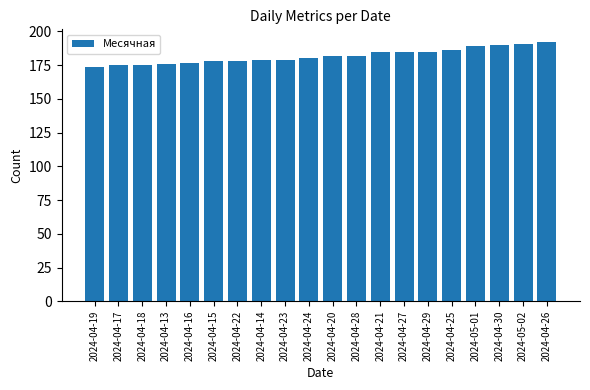

Reading right to left, what are all the values shown in this chart?

2024-04-26=192	2024-05-02=191	2024-04-30=190	2024-05-01=189	2024-04-25=186	2024-04-29=185	2024-04-27=185	2024-04-21=185	2024-04-28=182	2024-04-20=182	2024-04-24=180	2024-04-23=179	2024-04-14=179	2024-04-22=178	2024-04-15=178	2024-04-16=177	2024-04-13=176	2024-04-18=175	2024-04-17=175	2024-04-19=174